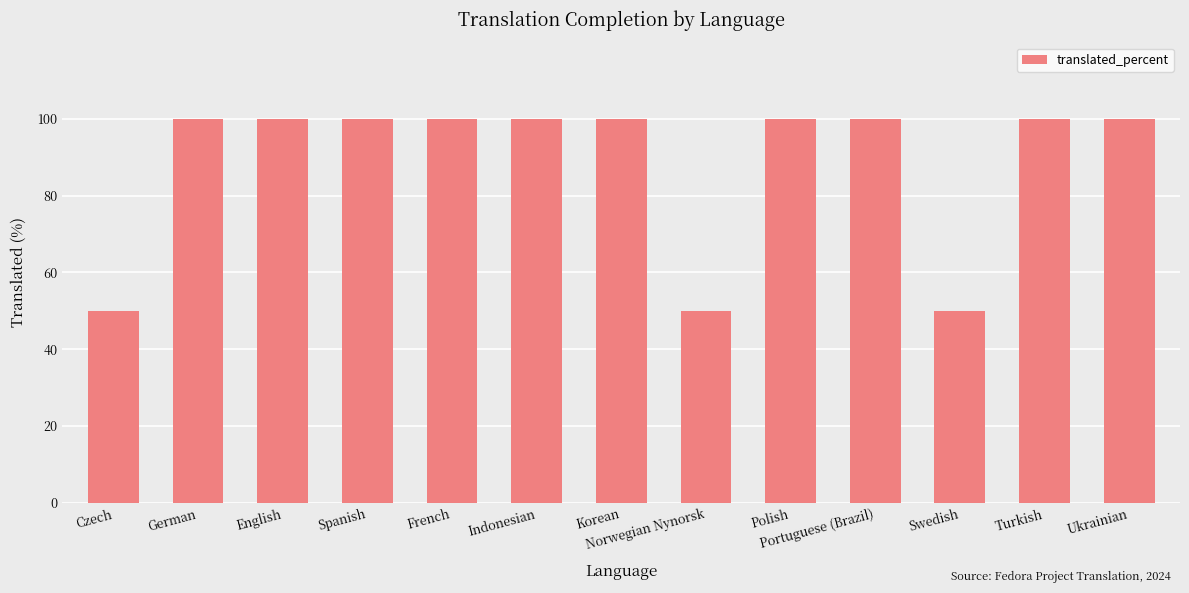

What is the minimum value shown in the chart?

50